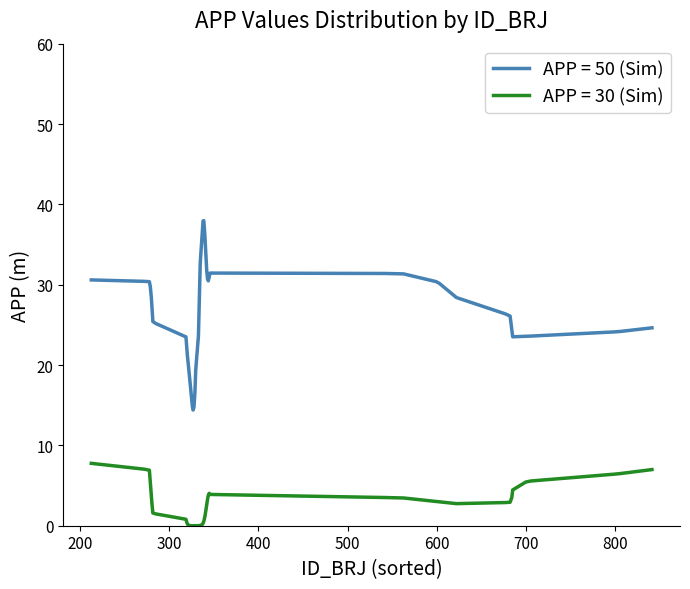

What is the greatest value displayed?

38.0